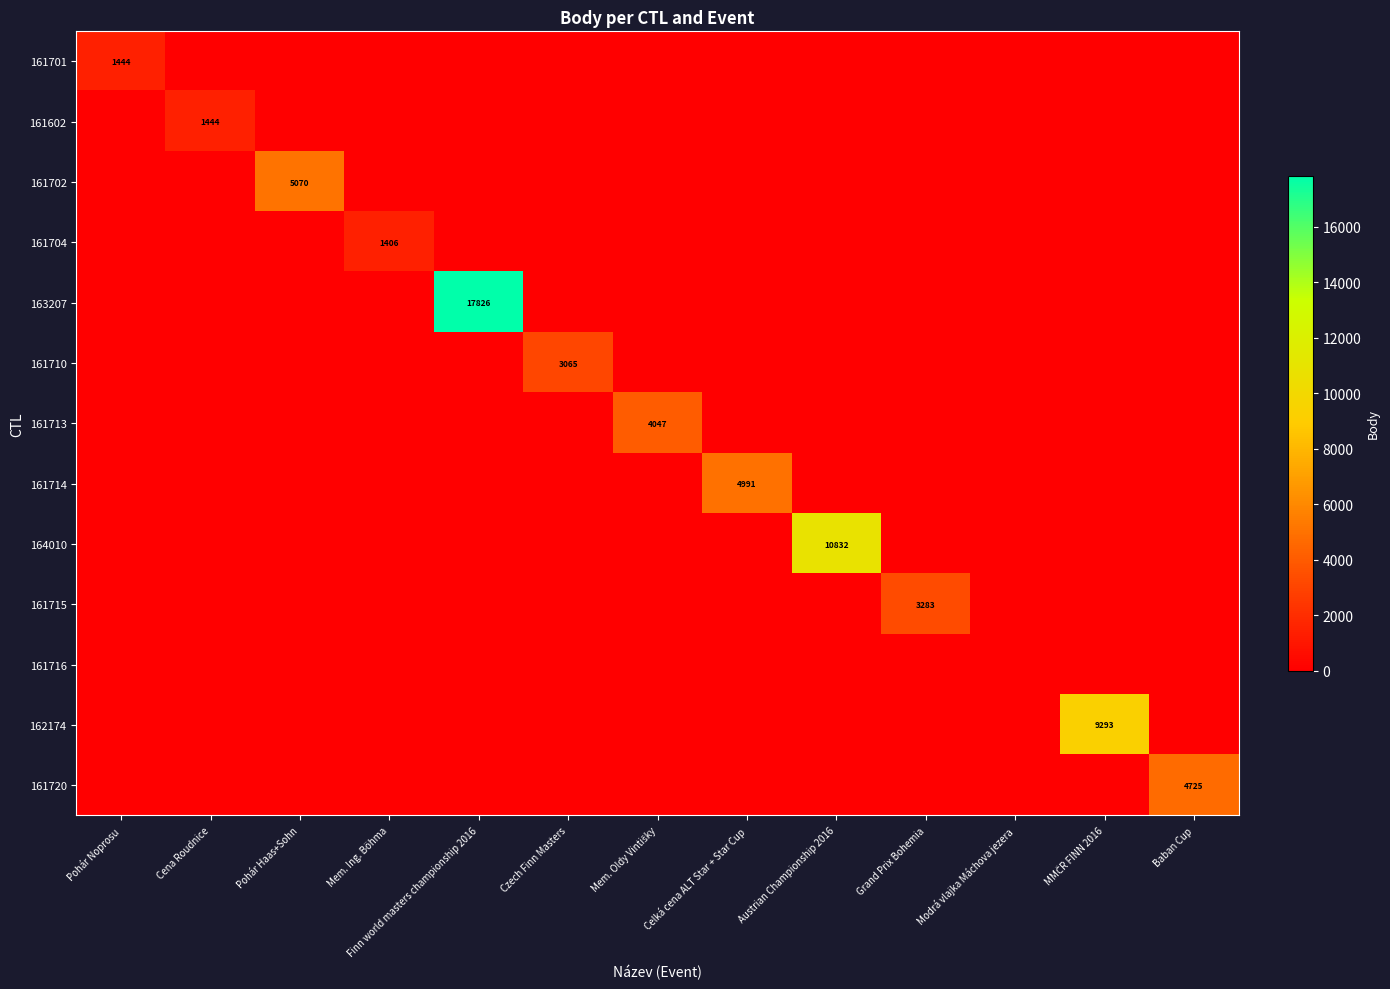

True or false: 162174 has a value of 12669 at MMČR FINN 2016.

False